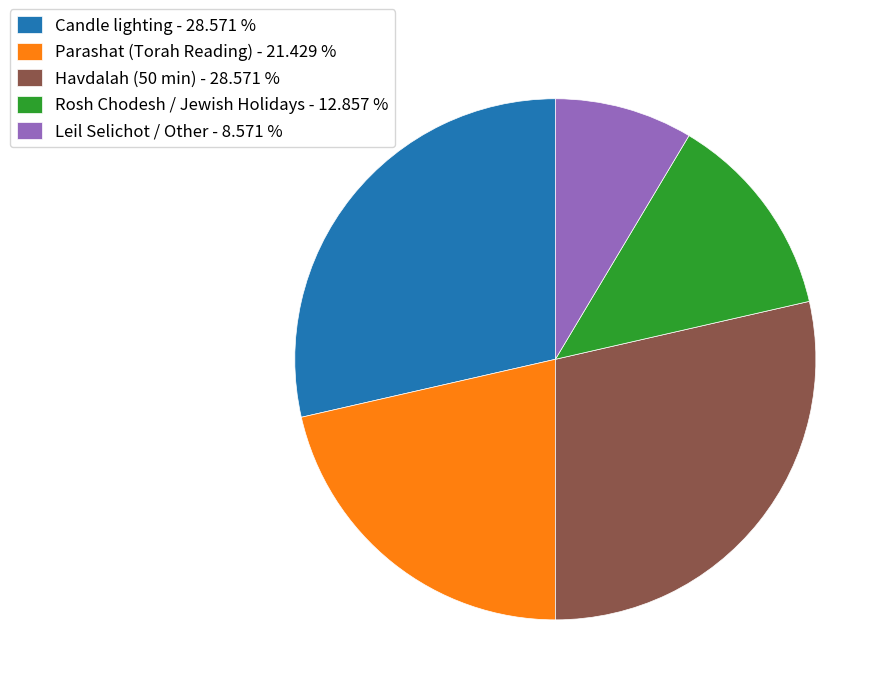

Does any single category account for the majority?

No